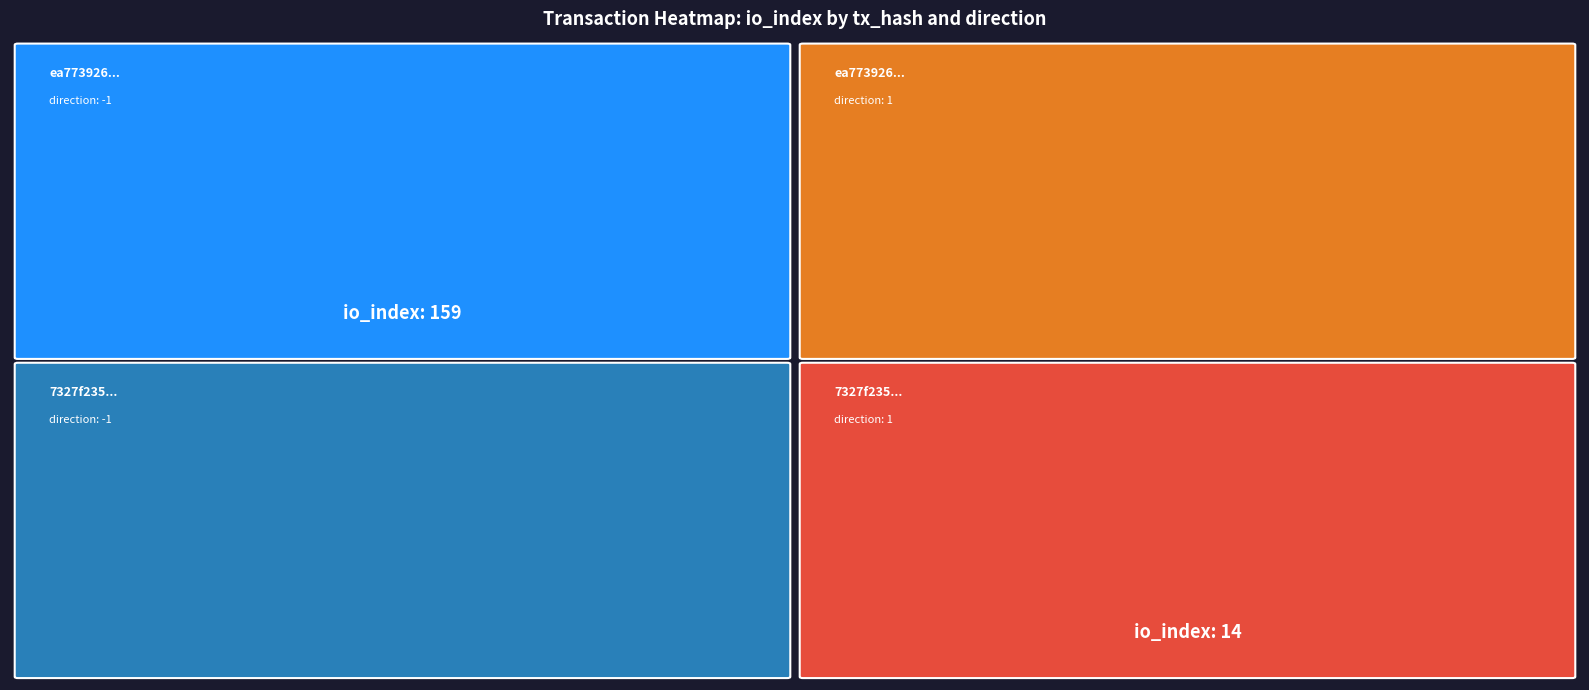

What is the highest value of the 7327f235da7b42d301a5546c13a4dbe4cd31842 series?

14